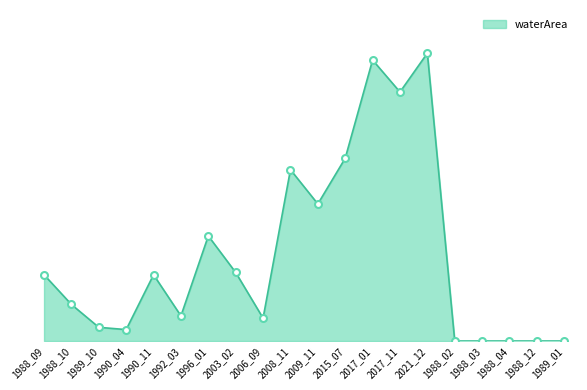

Does the chart have visible grid lines?

No